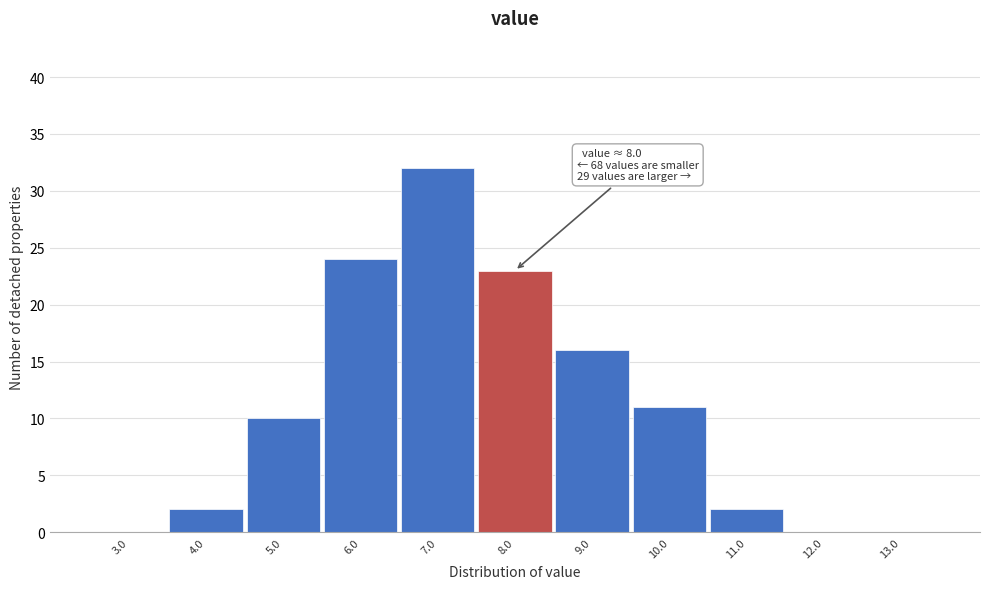

Reading right to left, list all the values displayed in this chart.

13.0=0	12.0=0	11.0=2	10.0=11	9.0=16	8.0=23	7.0=32	6.0=24	5.0=10	4.0=2	3.0=0